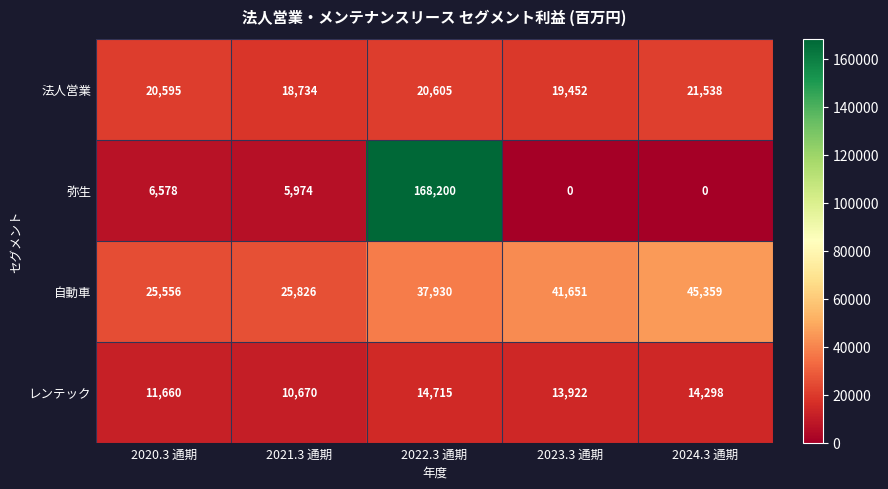

Where is 法人営業 nearest to the value 20136?

2020.3 通期